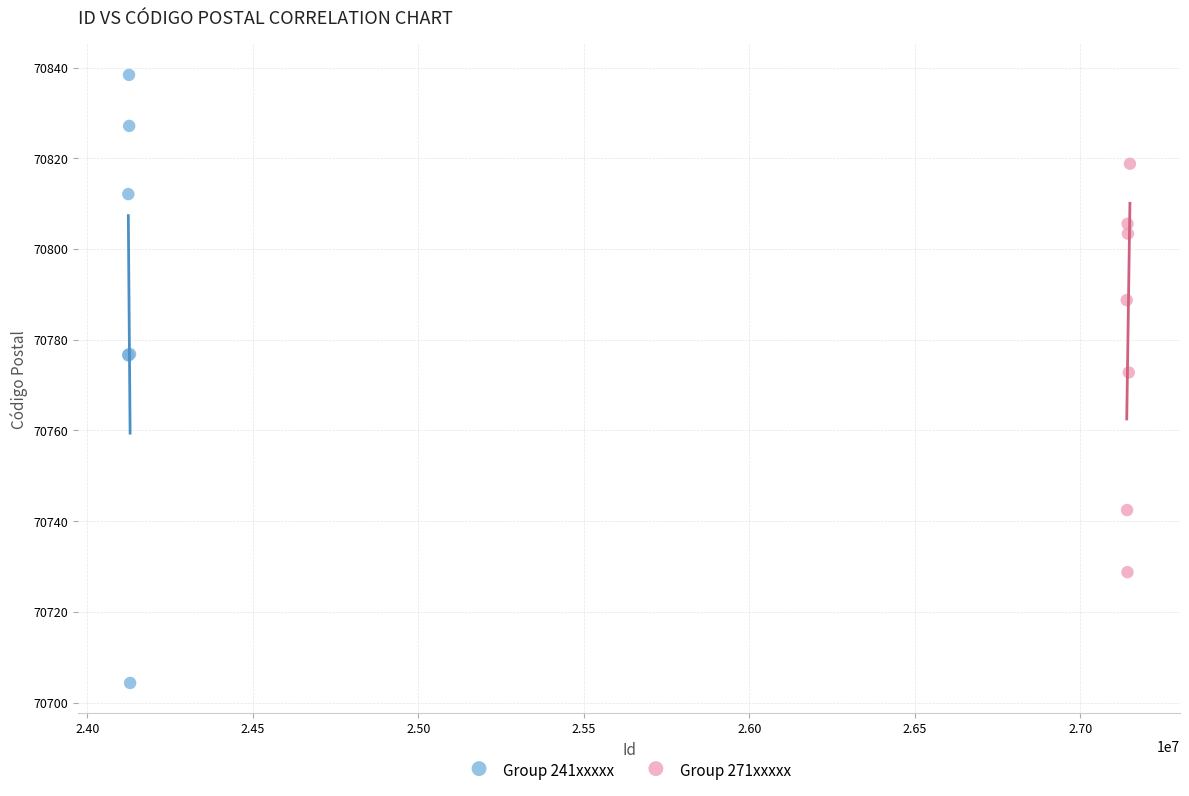

Which series reaches the maximum Y coordinate?

Group 241xxxxx